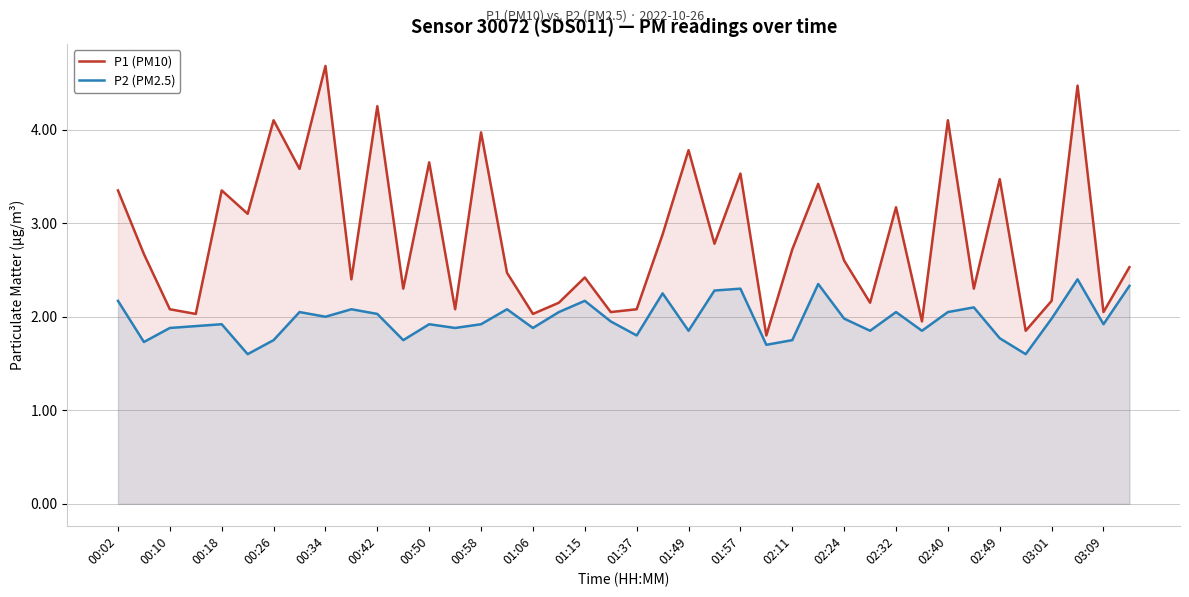

How many data points in P1 (PM10) are less than 2?

3